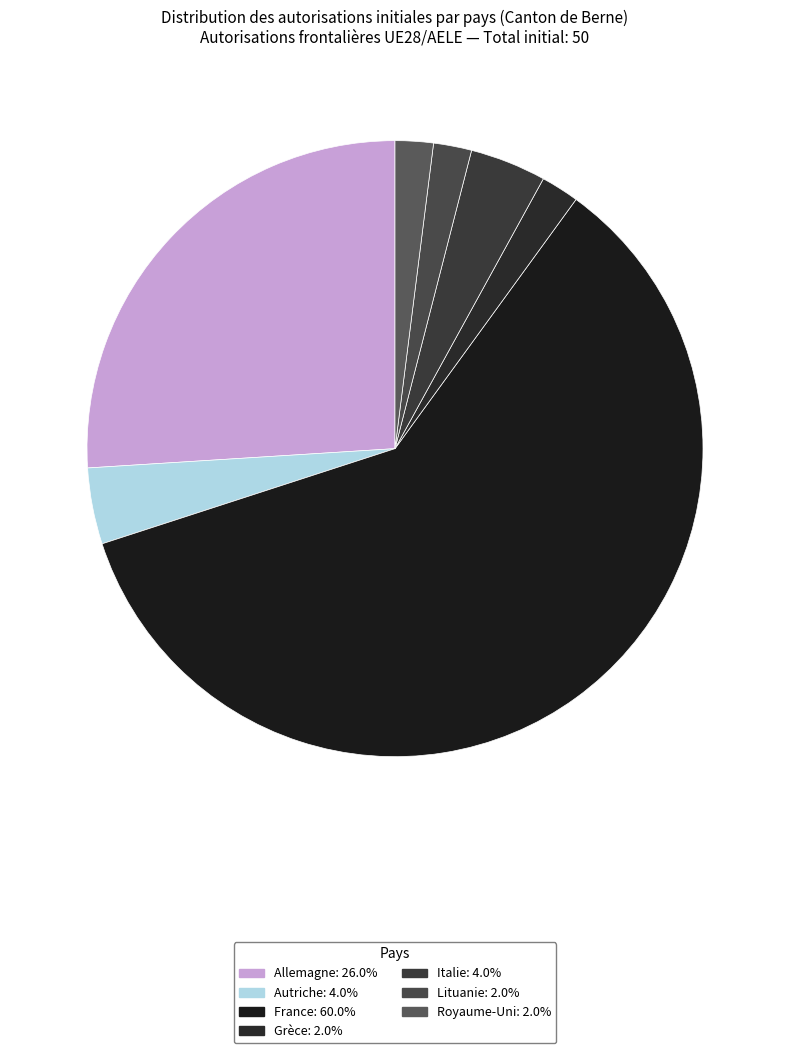

How many segments does this pie chart have?

7